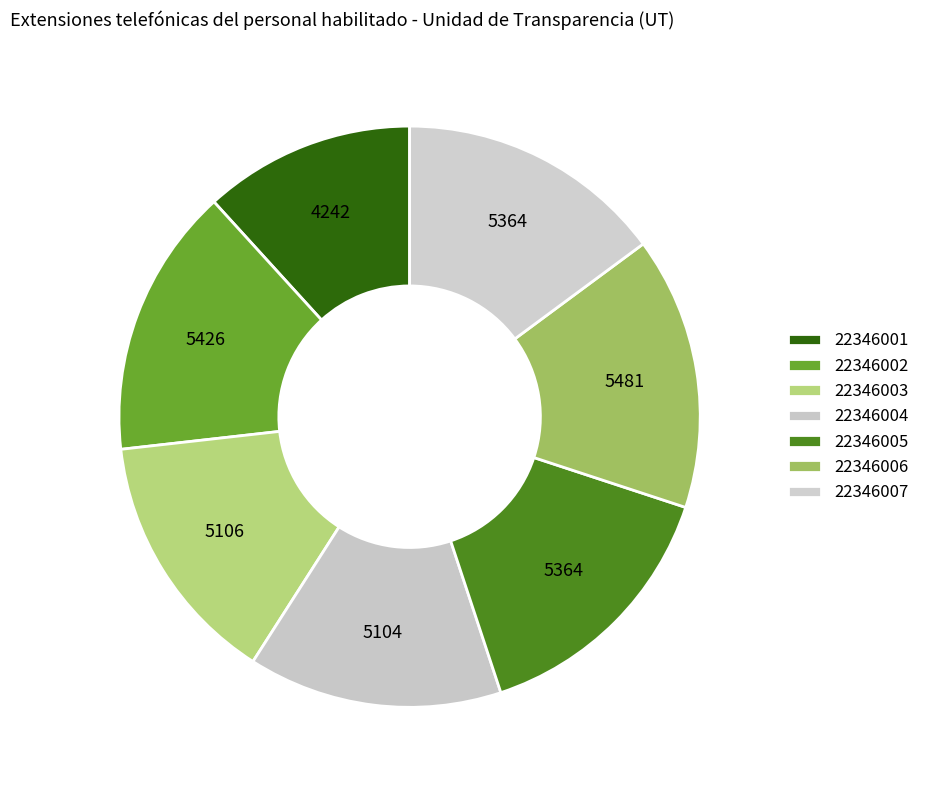

Count the number of slices in the pie.

7